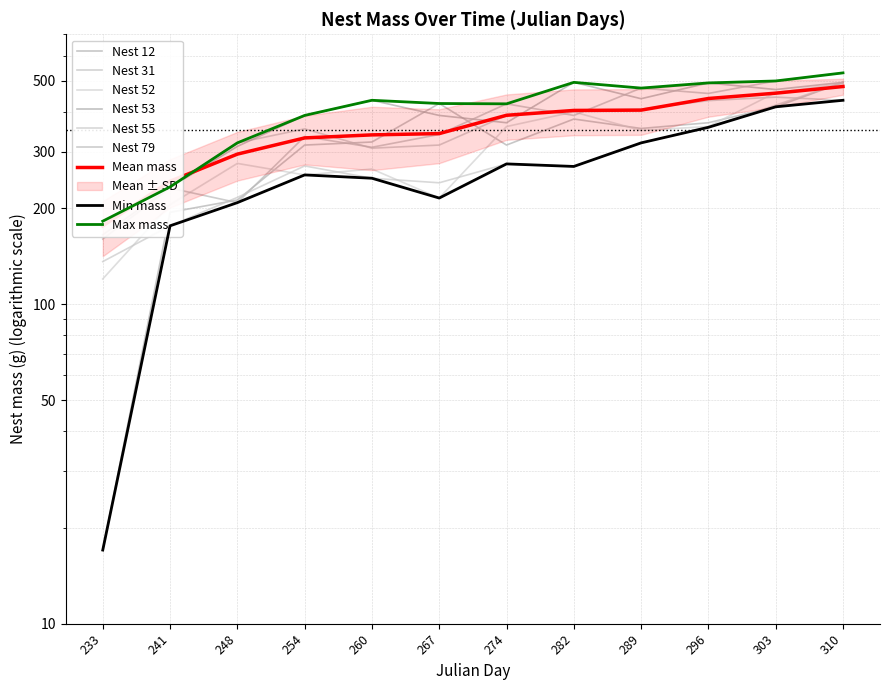

Where does the Nest 12 series first go above 355?

267